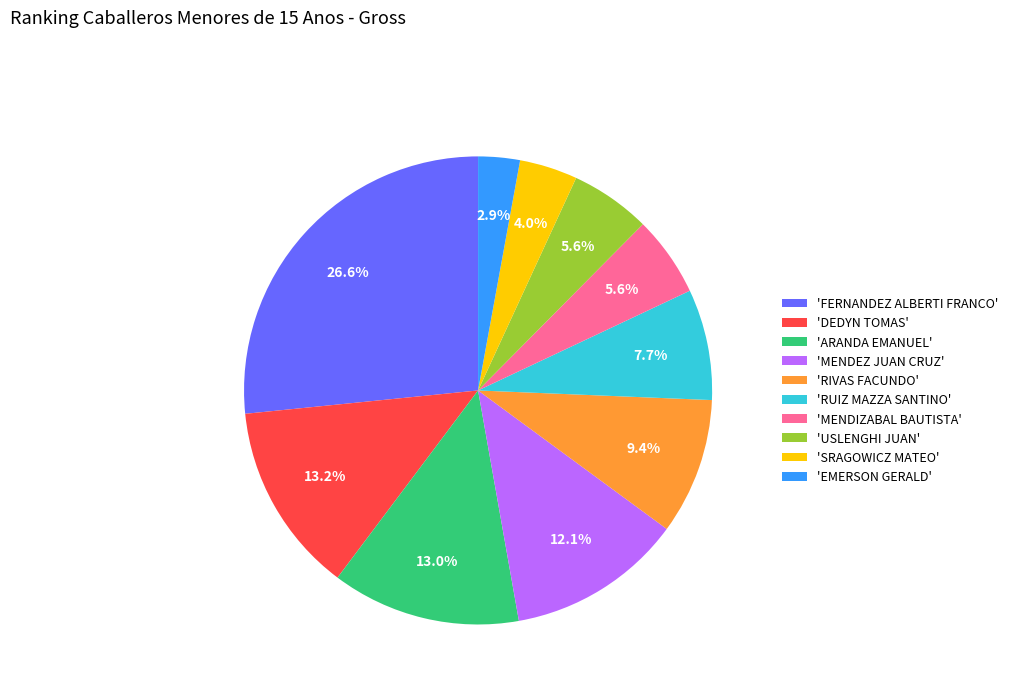

Is there a majority slice in this chart?

No